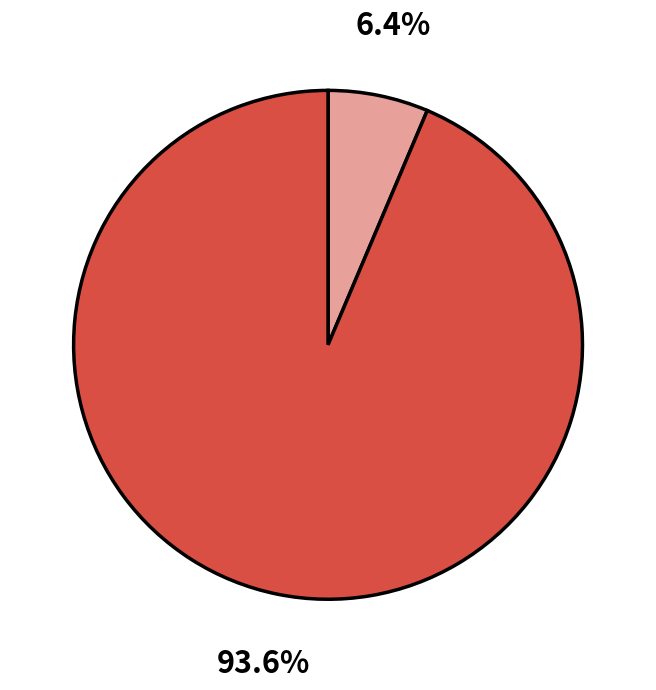

Does any single category account for the majority?

Yes